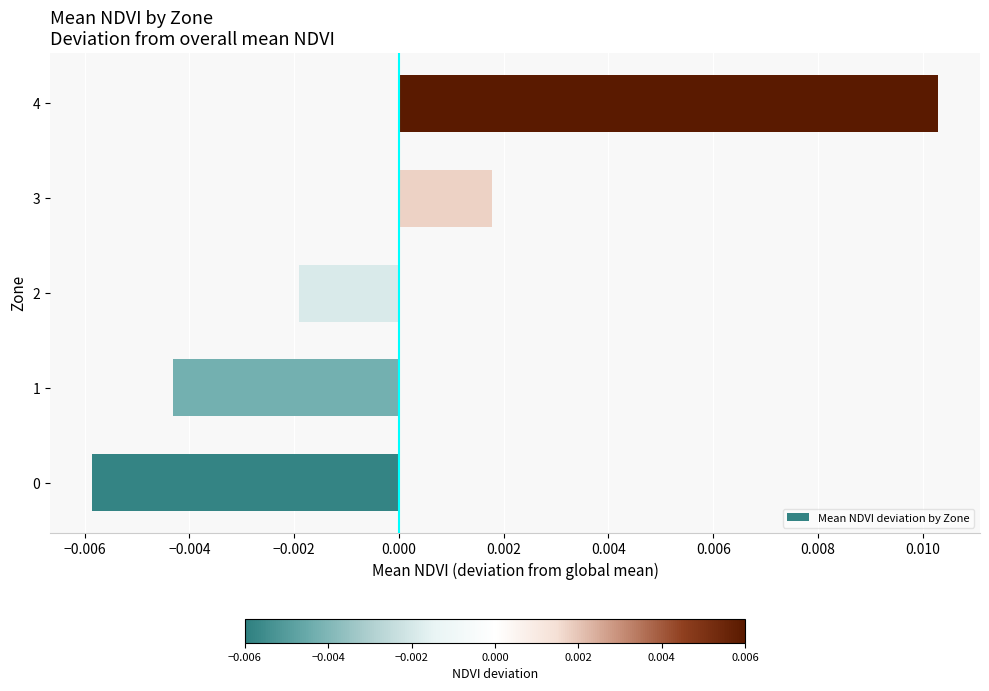

Which category has the highest value across all series?

4